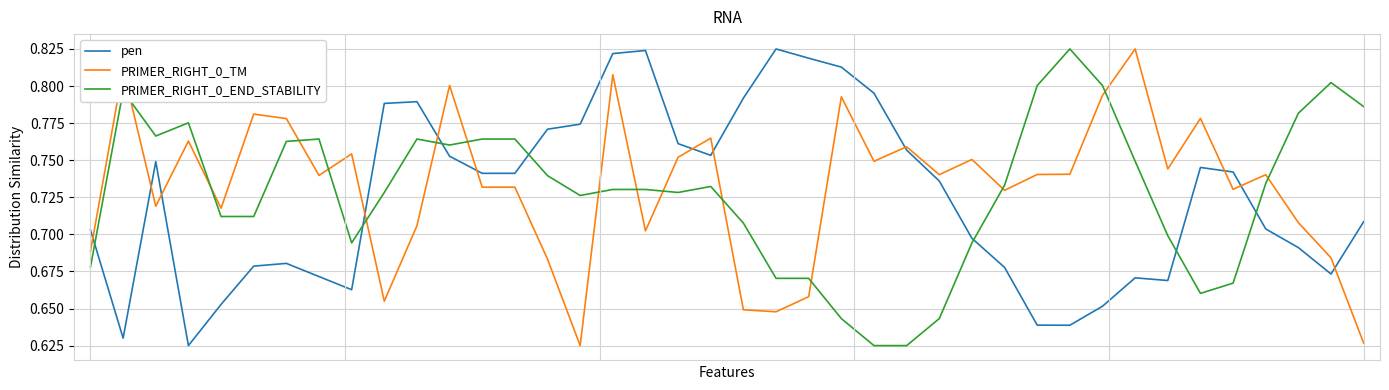

How many intersections are there between pen and PRIMER_RIGHT_0_TM?

12